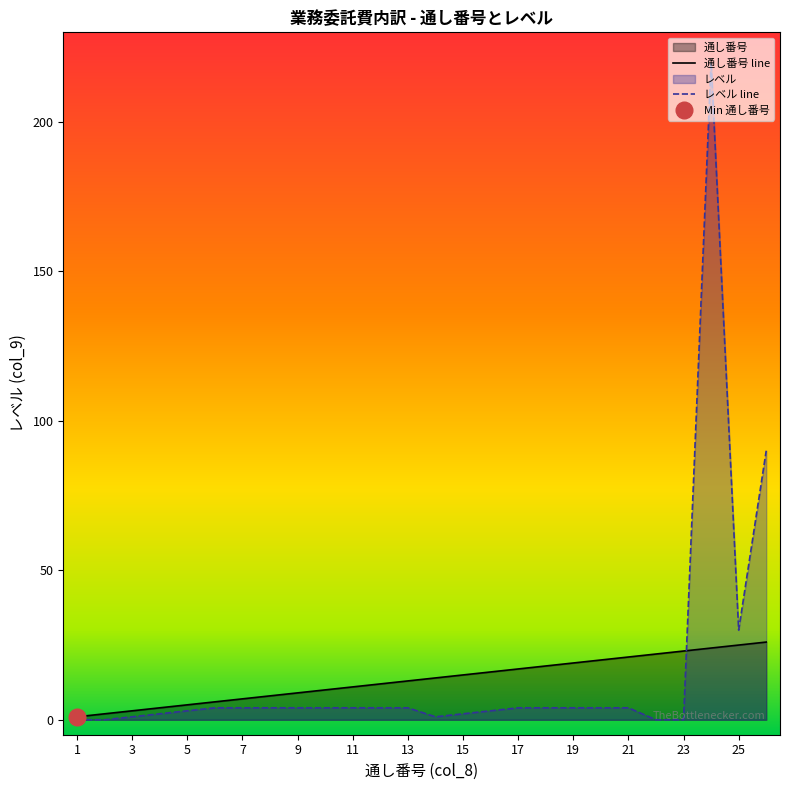

Reading right to left, list all the values displayed in this chart.

通し番号: 26=26	25=25	24=24	23=23	22=22	21=21	20=20	19=19	18=18	17=17	16=16	15=15	14=14	13=13	12=12	11=11	10=10	9=9	8=8	7=7	6=6	5=5	4=4	3=3	2=2	1=1
レベル: 26=90	25=30	24=220	23=0	22=0	21=4	20=4	19=4	18=4	17=4	16=3	15=2	14=1	13=4	12=4	11=4	10=4	9=4	8=4	7=4	6=4	5=3	4=2	3=1	2=0	1=0